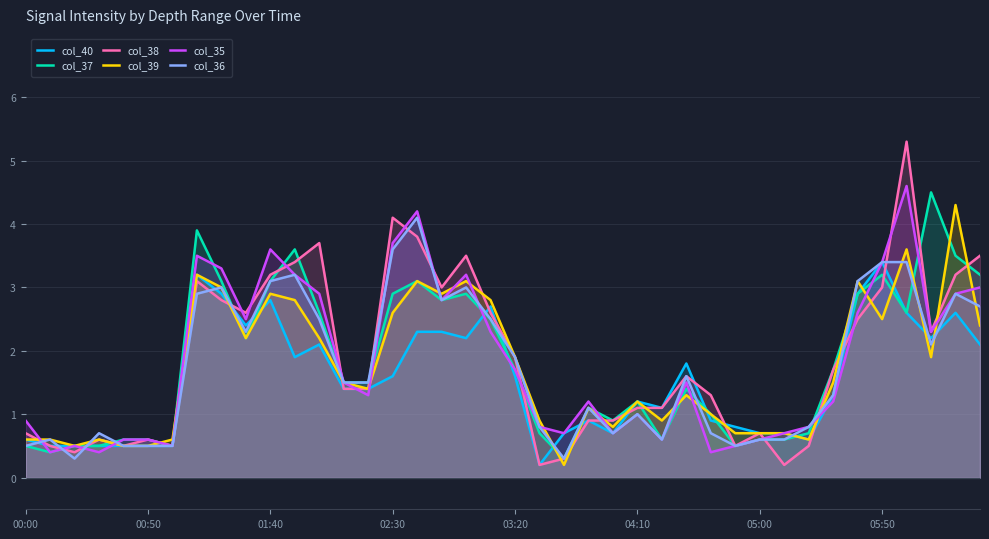

What is the difference between the maximum and second lowest values in the col_39 series?

3.8